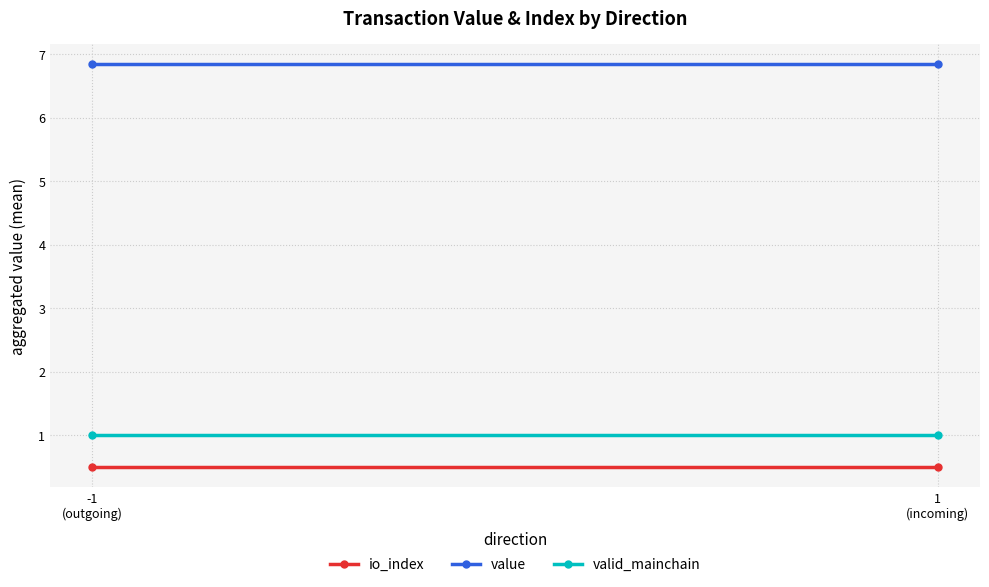

What is the maximum value shown in the chart?

6.8